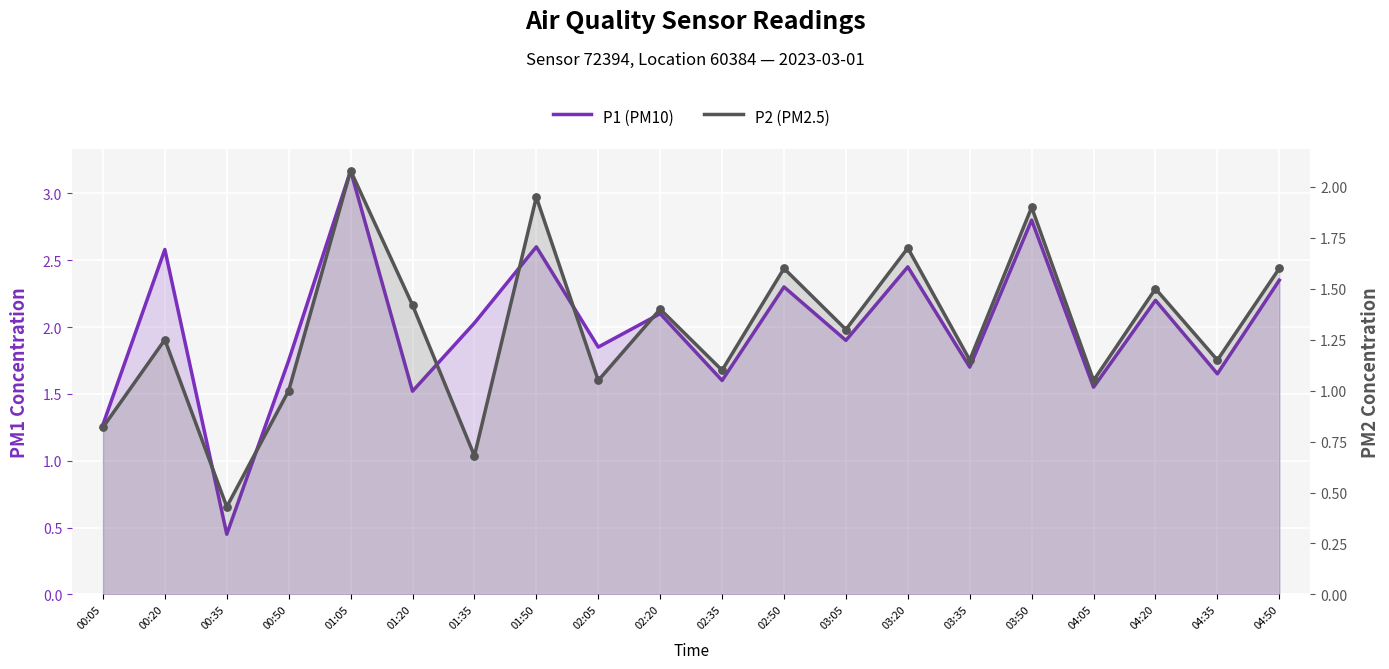

At how many categories does at least one series exceed 3?

1